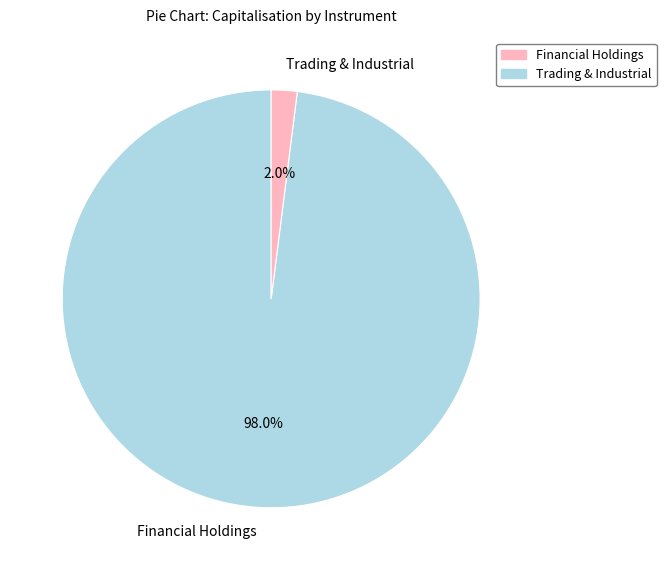

How many slices are in this pie chart?

2